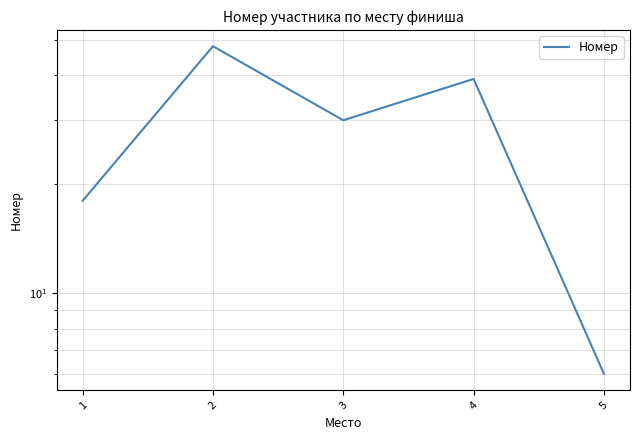

How many series are shown in this chart?

1